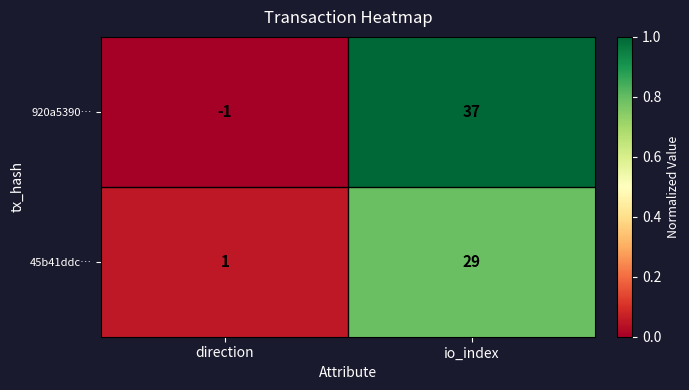

At which label does 45b41ddc… reach its minimum?

direction